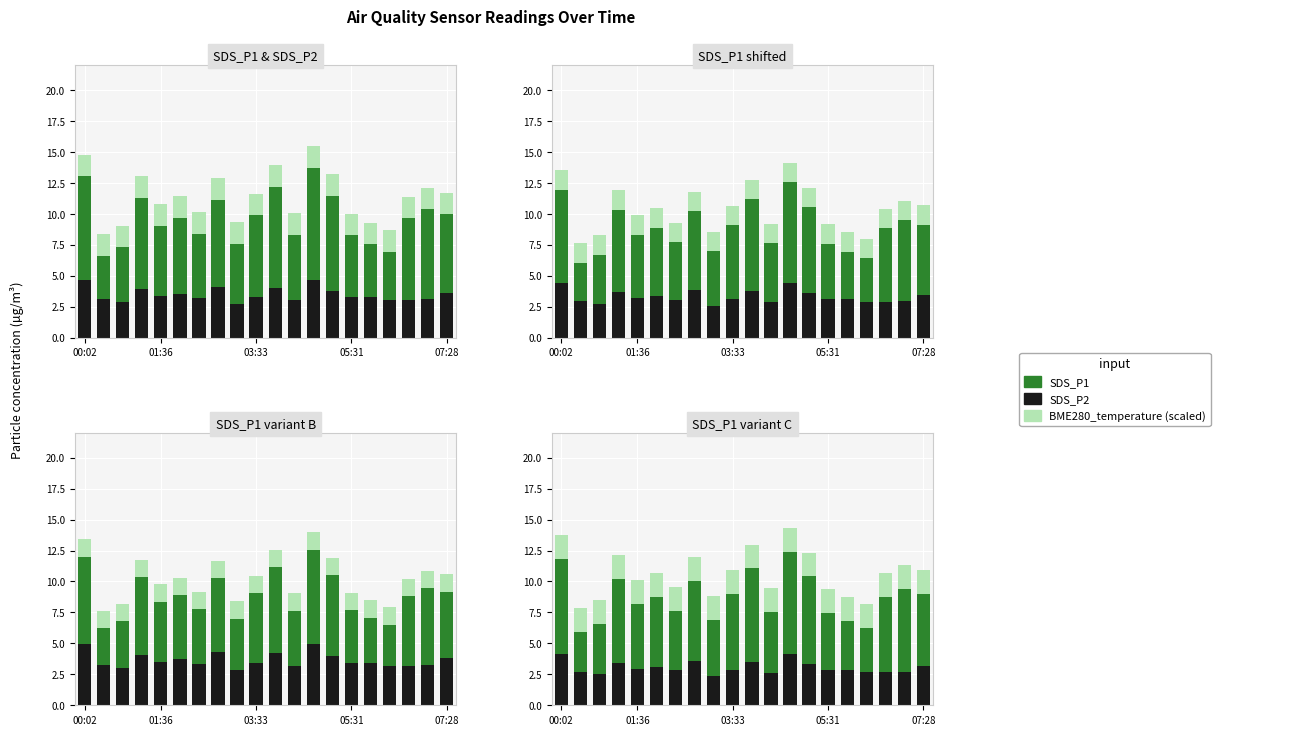

At which label does SDS_P1 first exceed 5?

00:02